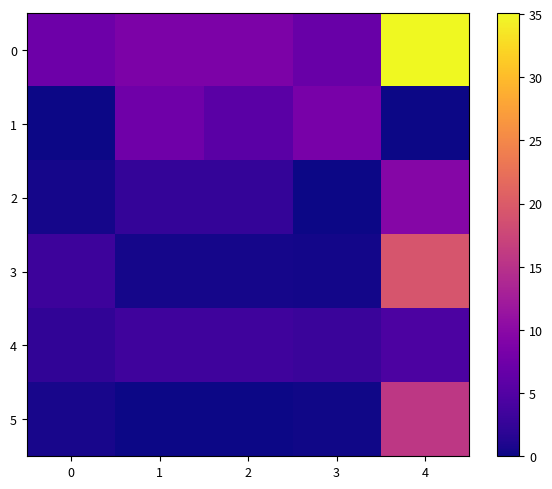

Reading left to right, list all the values displayed in this chart.

0: 0=7.3	1=8.7	2=8.7	3=6.9	4=35.1
1: 0=0.0	1=7.5	2=5.6	3=8.3	4=0.1
2: 0=0.5	1=2.5	2=2.5	3=0.0	4=9.5
3: 0=3.2	1=0.5	2=0.5	3=0.4	4=19.3
4: 0=2.3	1=3.4	2=3.4	3=3.0	4=4.4
5: 0=0.6	1=0.0	2=0.1	3=0.3	4=15.7